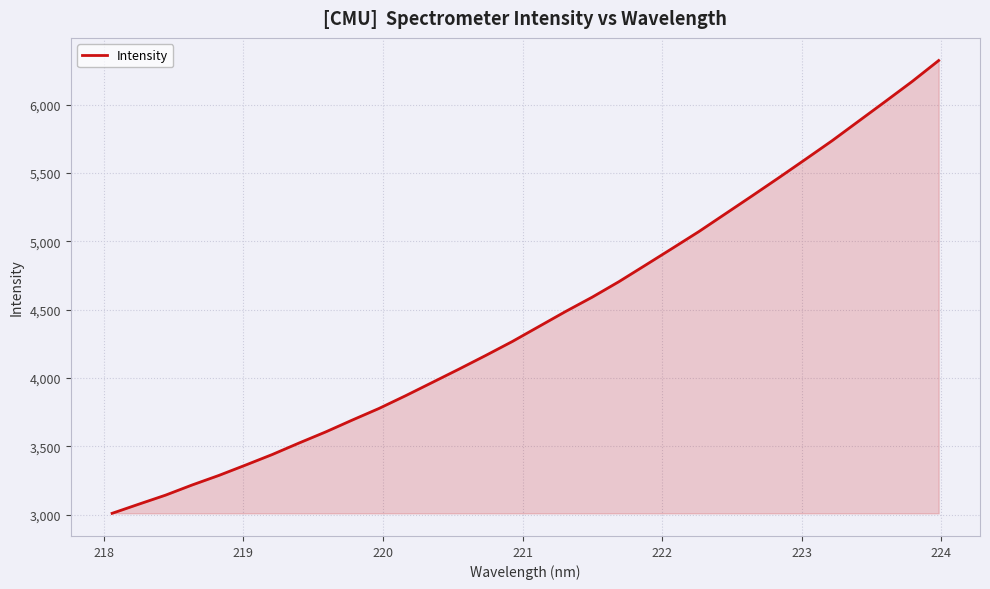

What is the difference between the maximum and minimum values?

3314.1